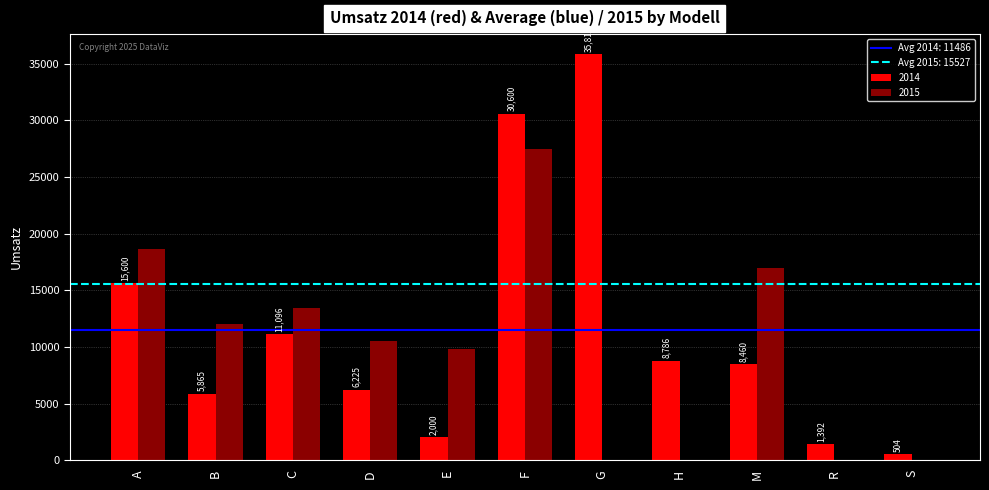

Reading left to right, what are all the values shown in this chart?

2014: A=15600	B=5865	C=11096	D=6225	E=2000	F=30600	G=35815	H=8786	M=8460	R=1392	S=504
2015: A=18600	B=11985	C=13432	D=10500	E=9800	F=27450	G=0	H=0	M=16920	R=0	S=0